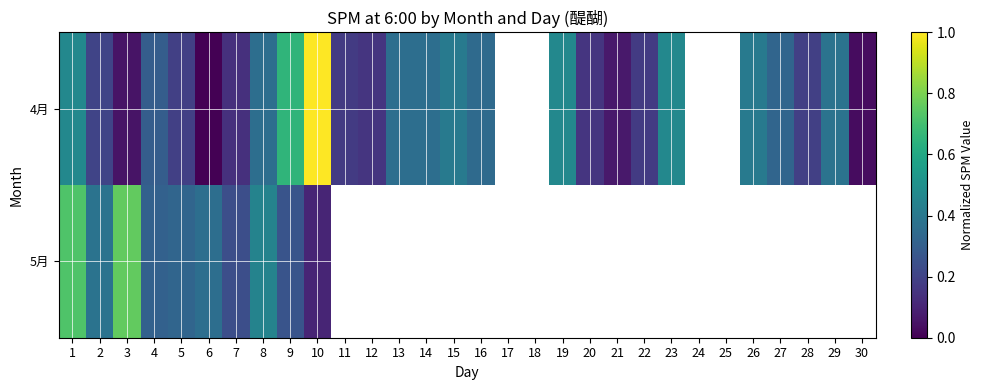

Which category has the lowest value in the 5月 series?

10